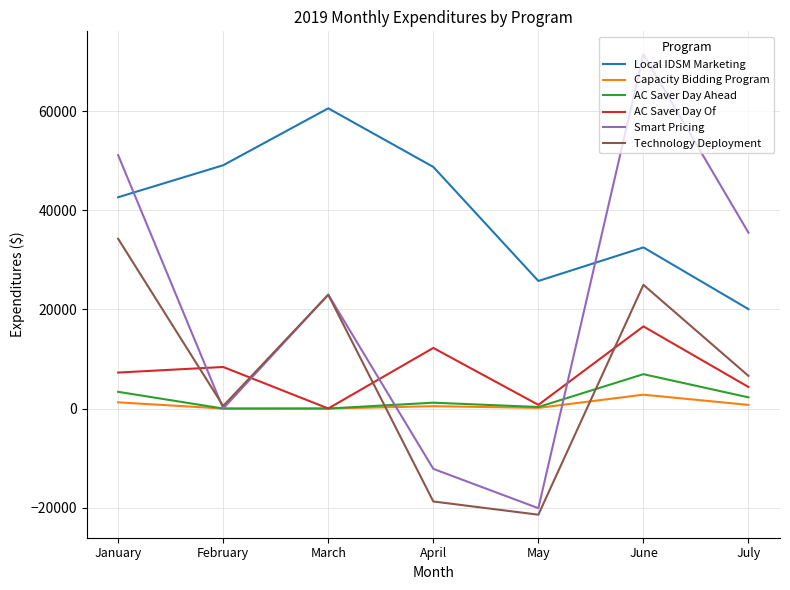

Is this an area chart (filled region under the line)?

No